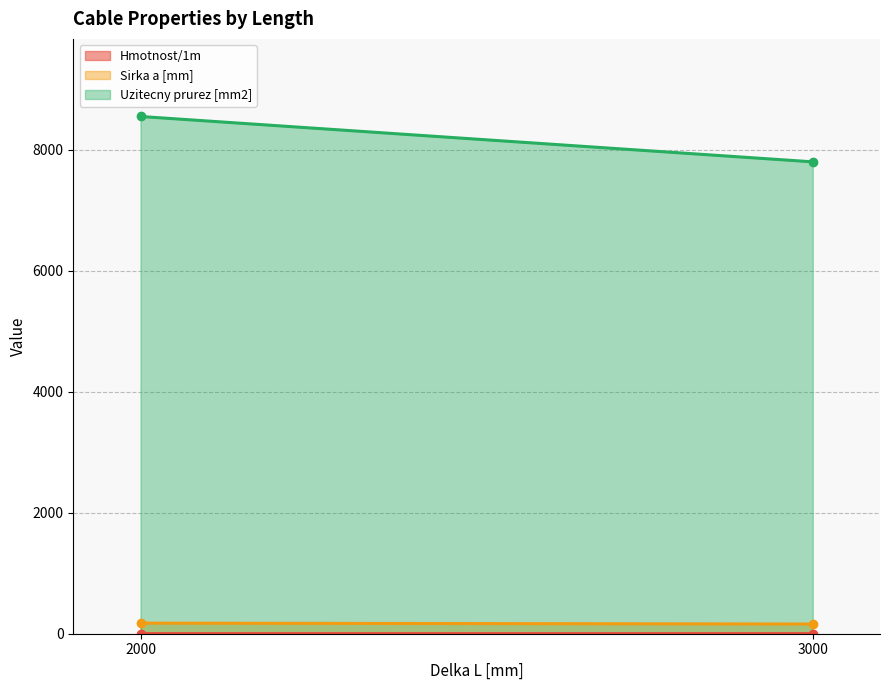

Between 2000 and 3000, which is larger?

2000